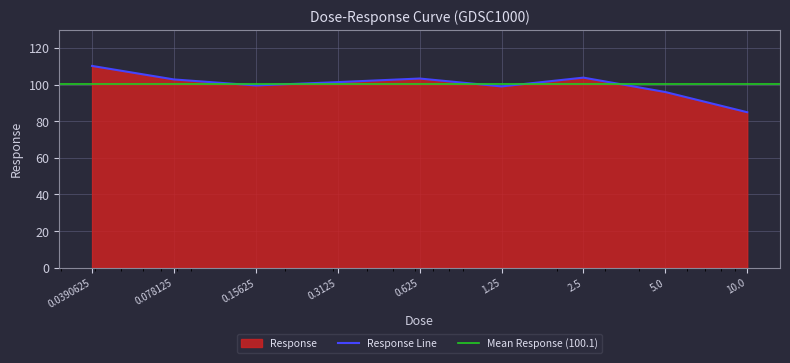

What is the sum of the values at 5.0 and 2.5?

199.7